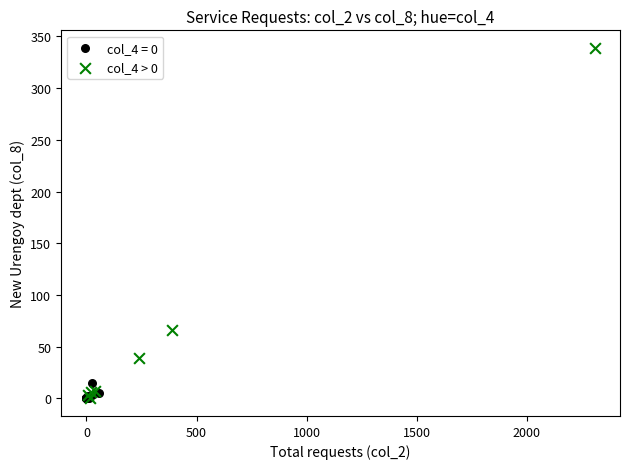

Which series has the largest Y range (max minus min)?

col_4 > 0